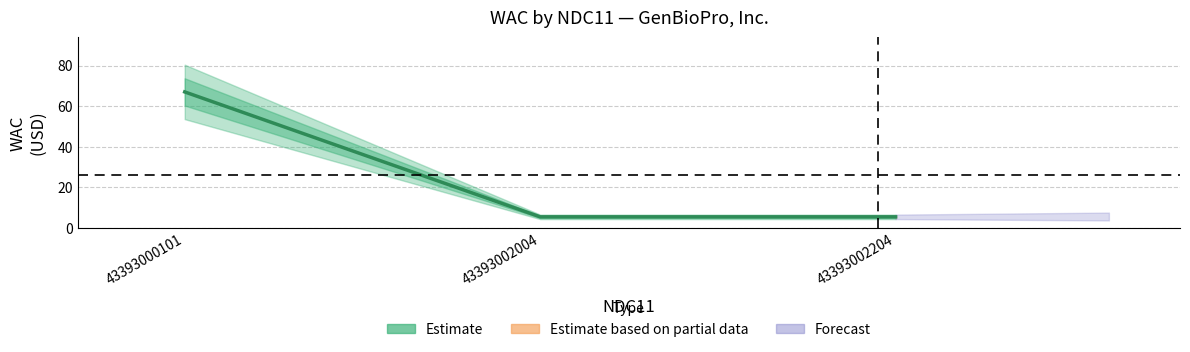

Reading left to right, what are all the values shown in this chart?

43393000101=67.0	43393002004=5.5	43393002204=5.5